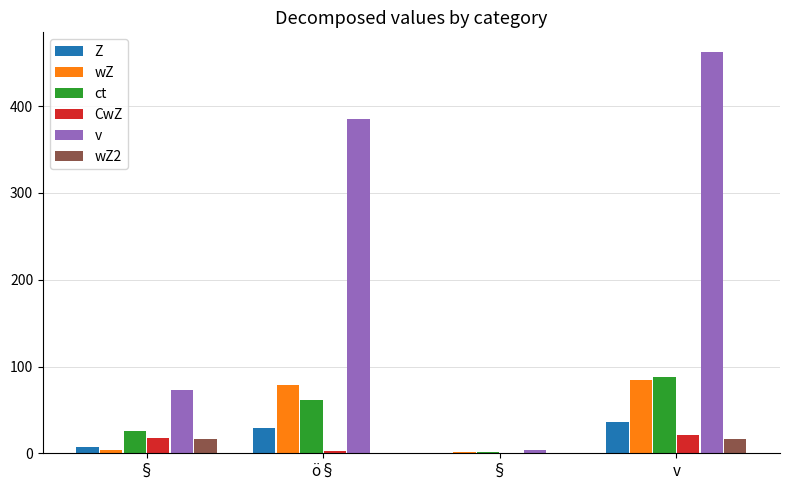

What is the sum of all wZ values?

168